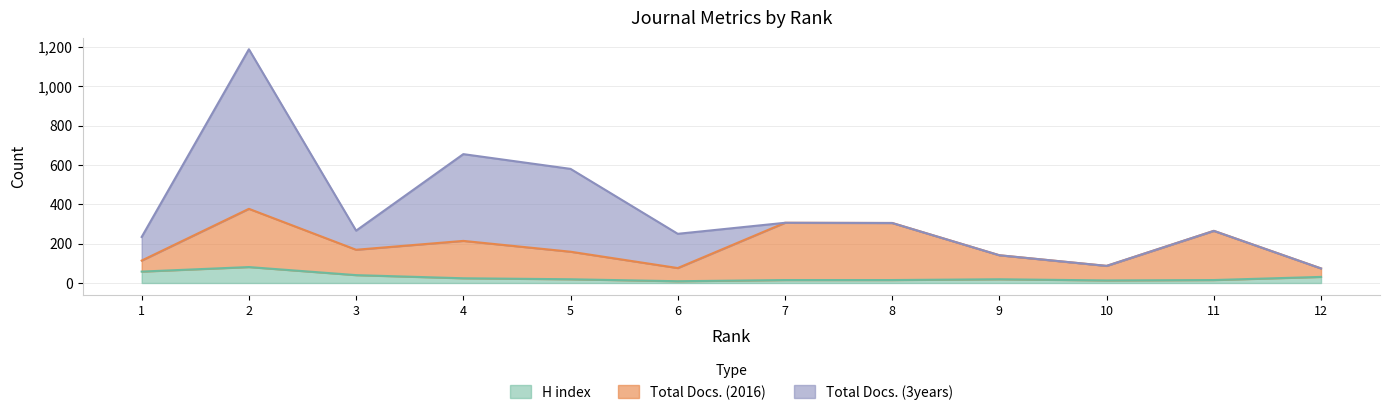

Reading left to right, list all the values displayed in this chart.

H index: 58	81	40	24	19	9	15	15	19	13	15	31
Total Docs. (2016): 56	296	129	190	140	67	291	290	122	74	250	43
Total Docs. (3years): 120	811	97	441	421	174	0	0	0	0	0	0